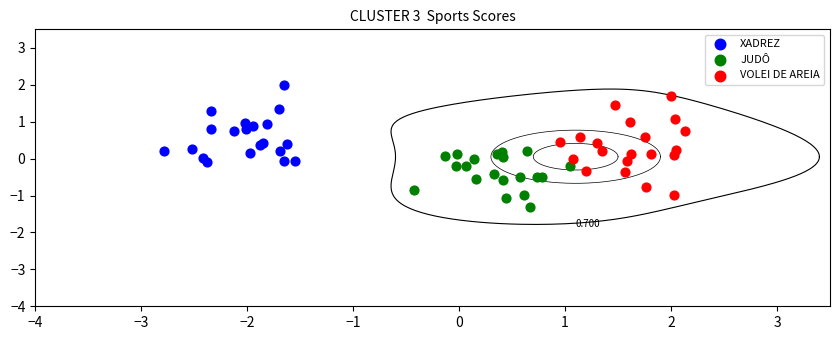

Which series contains the lowest Y value?

JUDÔ